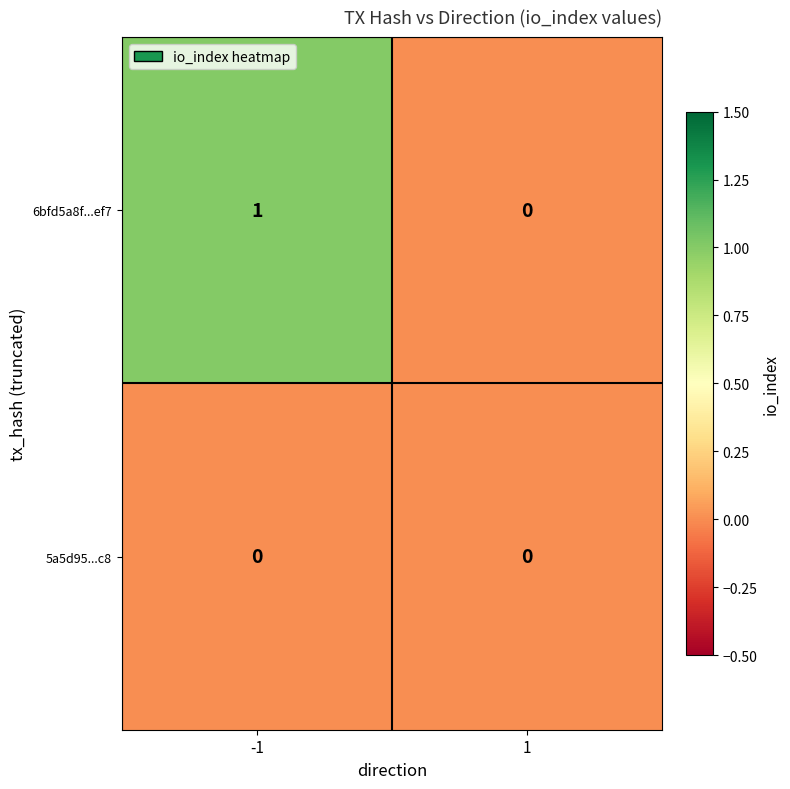

The 5a5d95...c8 series shows 0 at 1. True or false?

True